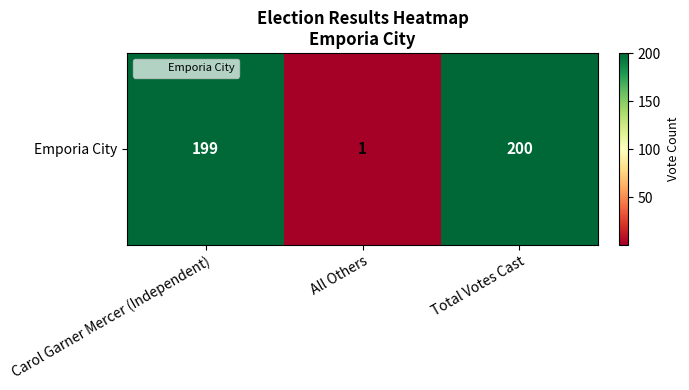

Reading left to right, transcribe all the data shown in this chart.

199	1	200